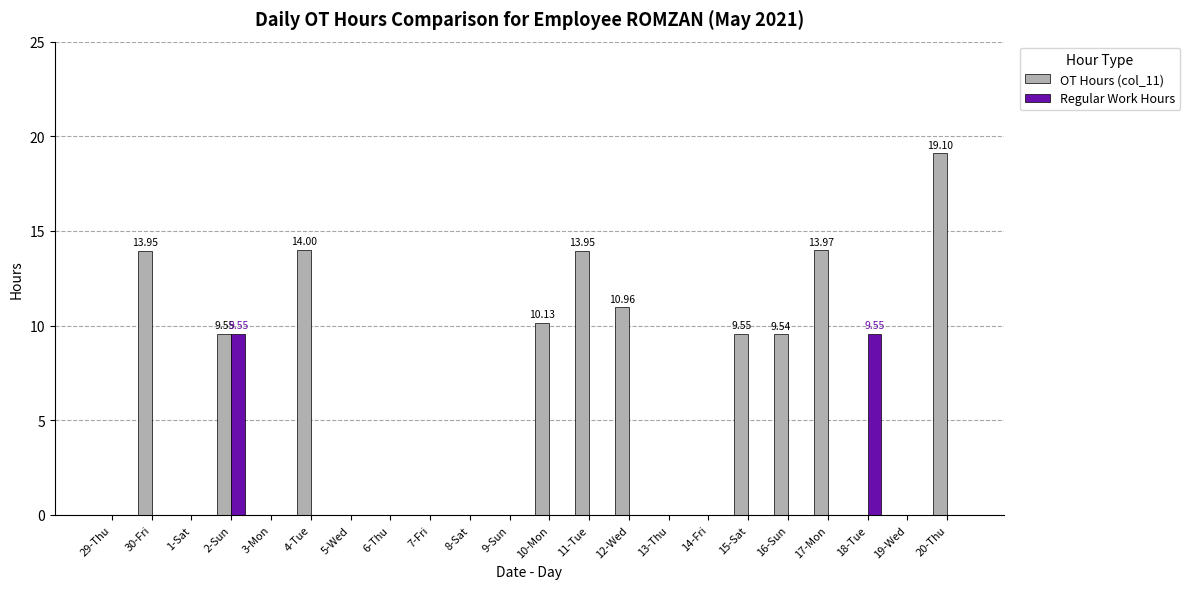

Which series has the largest total across all categories?

OT Hours (col_11)